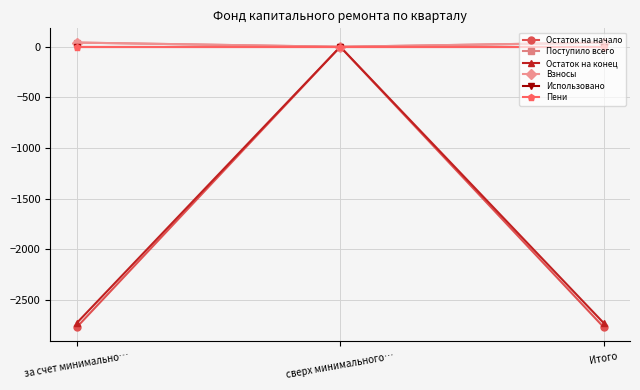

What are all the series names shown in the legend?

Остаток на начало, Поступило всего, Остаток на конец, Взносы, Использовано, Пени